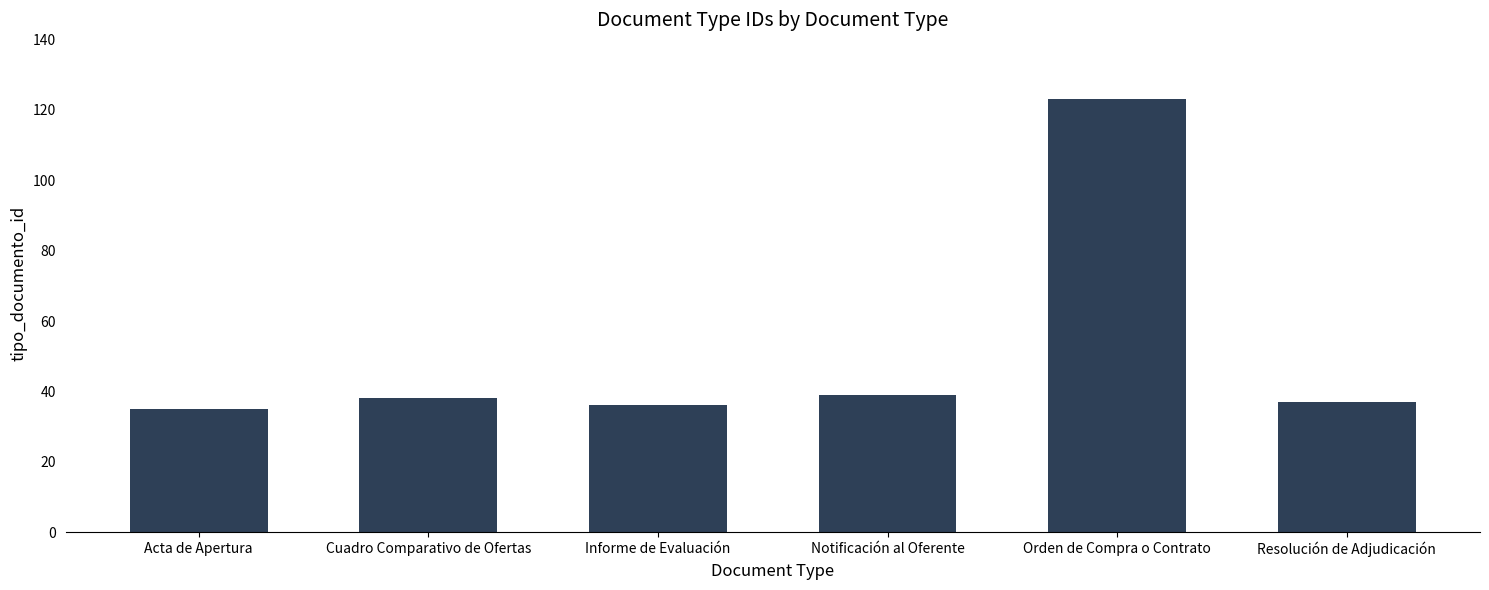

Read the value at Acta de Apertura, to the nearest 5.

35